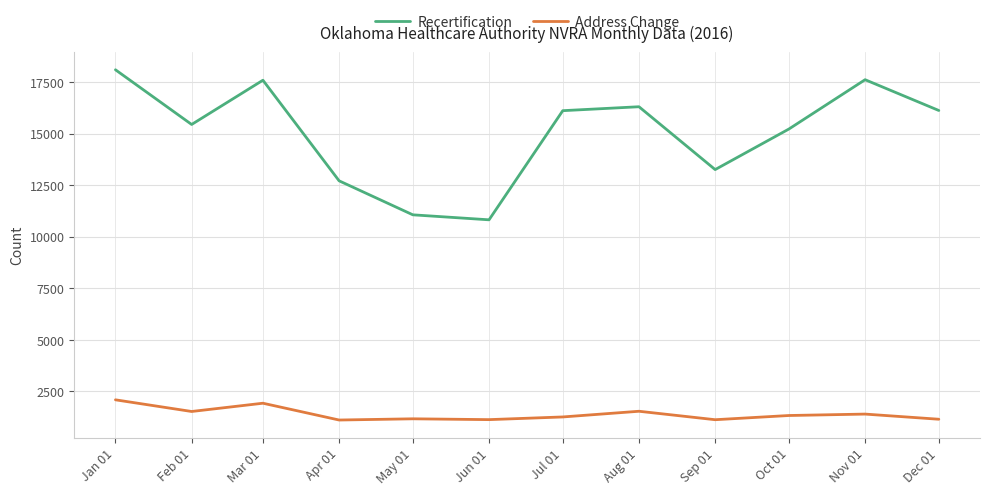

In Recertification, how many points are lower than both neighbors (excluding endpoints)?

3